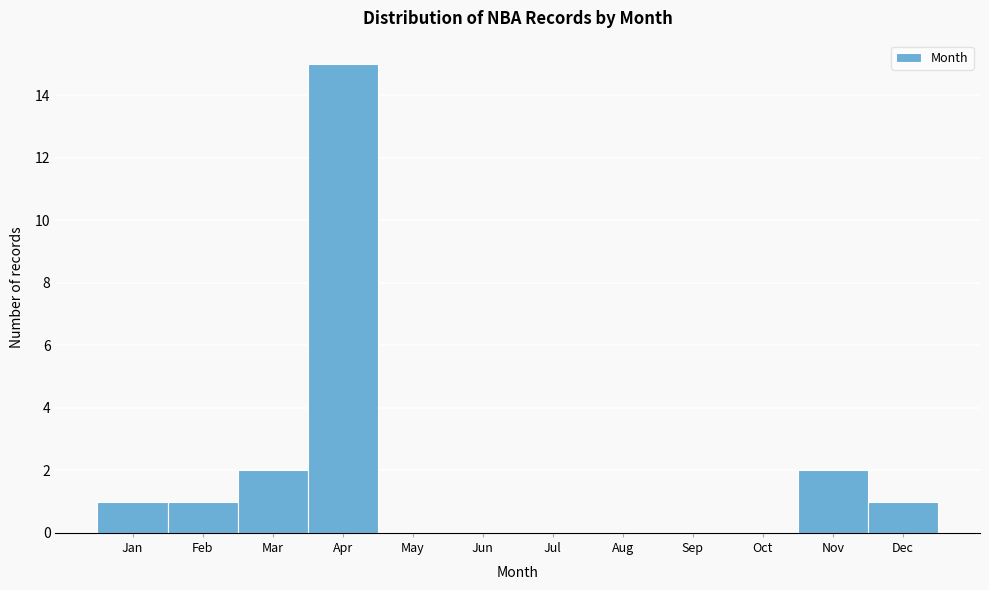

Reading right to left, what are all the values shown in this chart?

Dec=1	Nov=2	Oct=0	Sep=0	Aug=0	Jul=0	Jun=0	May=0	Apr=15	Mar=2	Feb=1	Jan=1